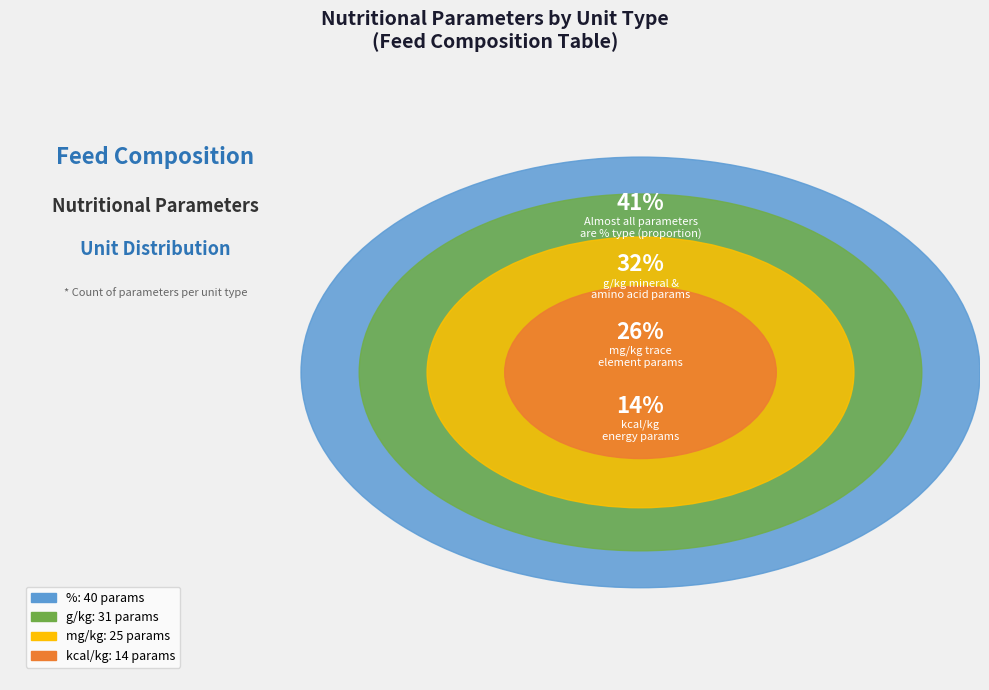

Is it true that % is 29% of the pie?

False